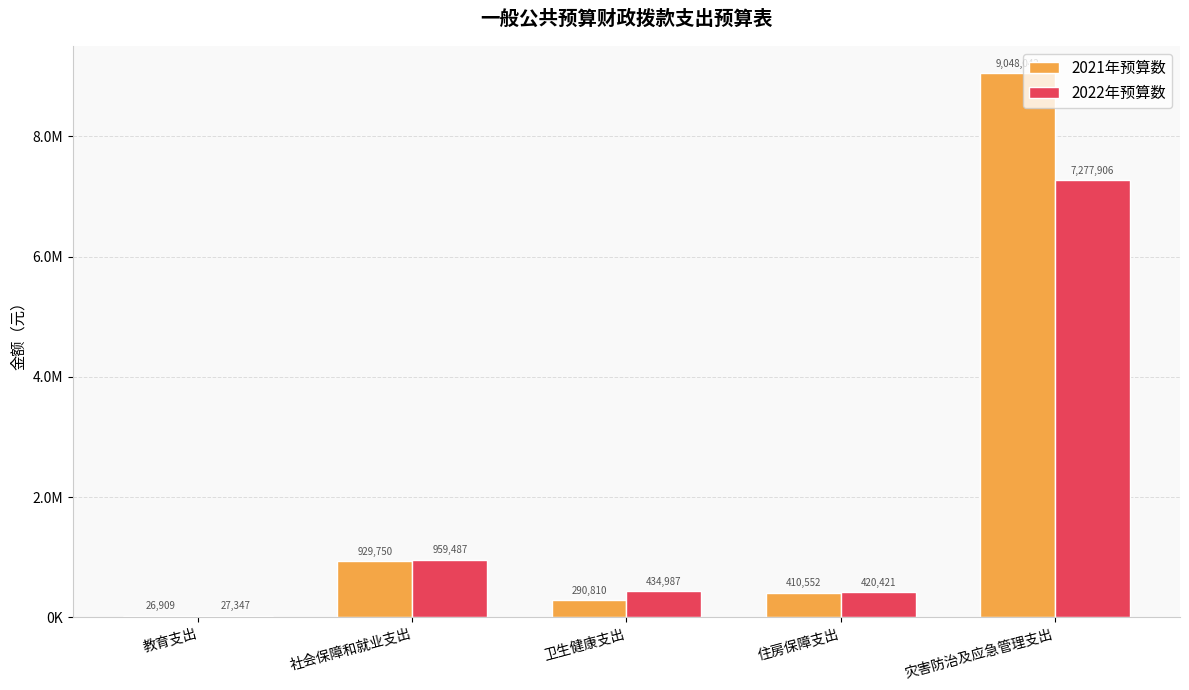

The value of 2021年预算数 at 教育支出 is 16429. True or false?

False